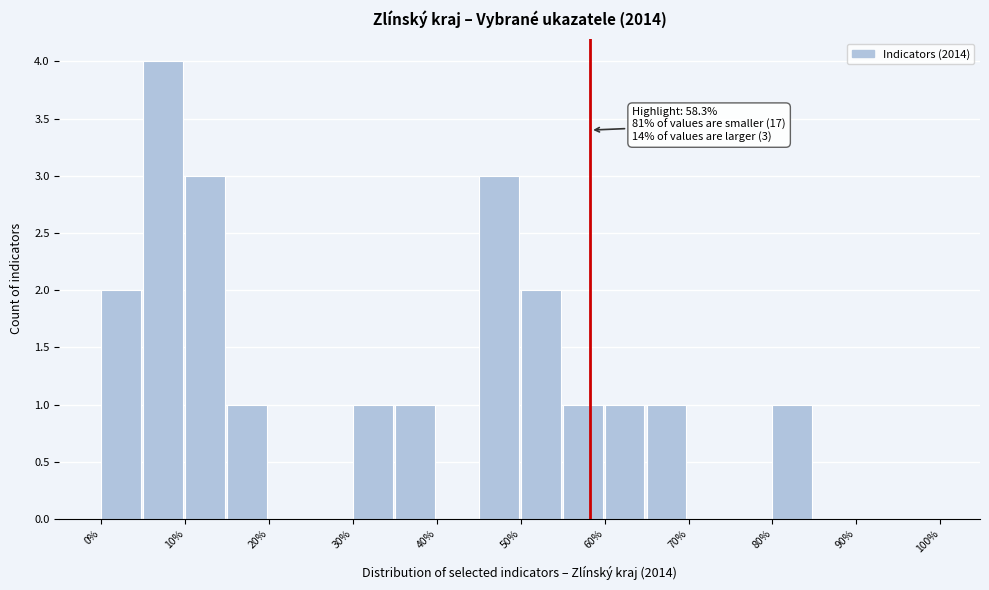

Which range on the x-axis has the tallest bar?

5 to 10